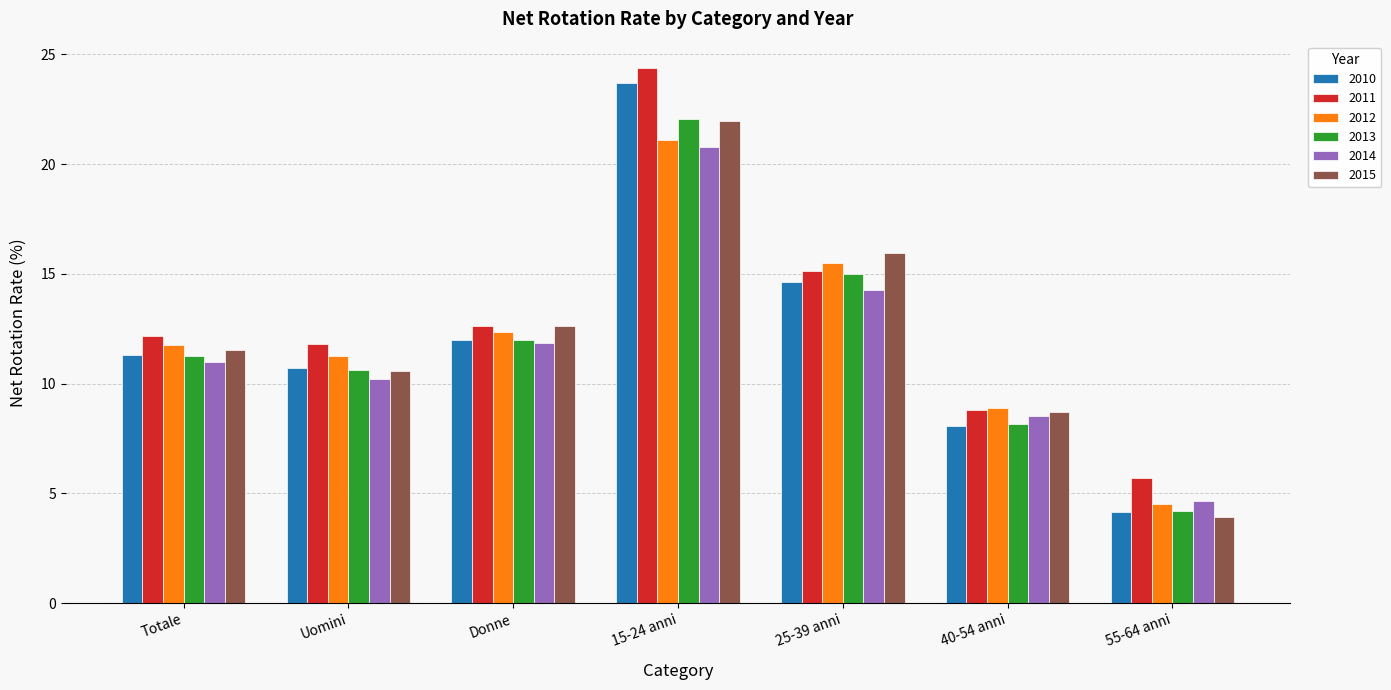

What is the value of the 2011 bar at the 2nd from the left?

11.8